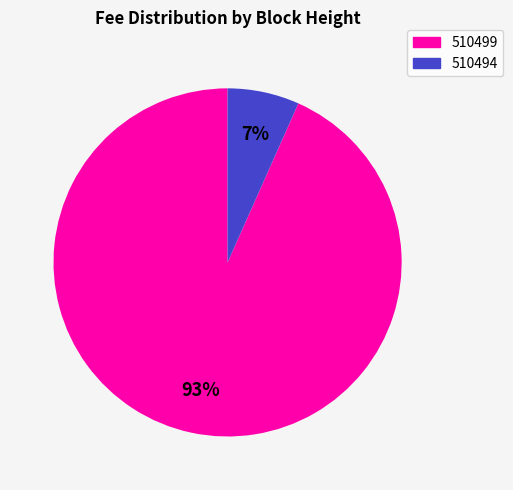

Does any single category account for the majority?

Yes